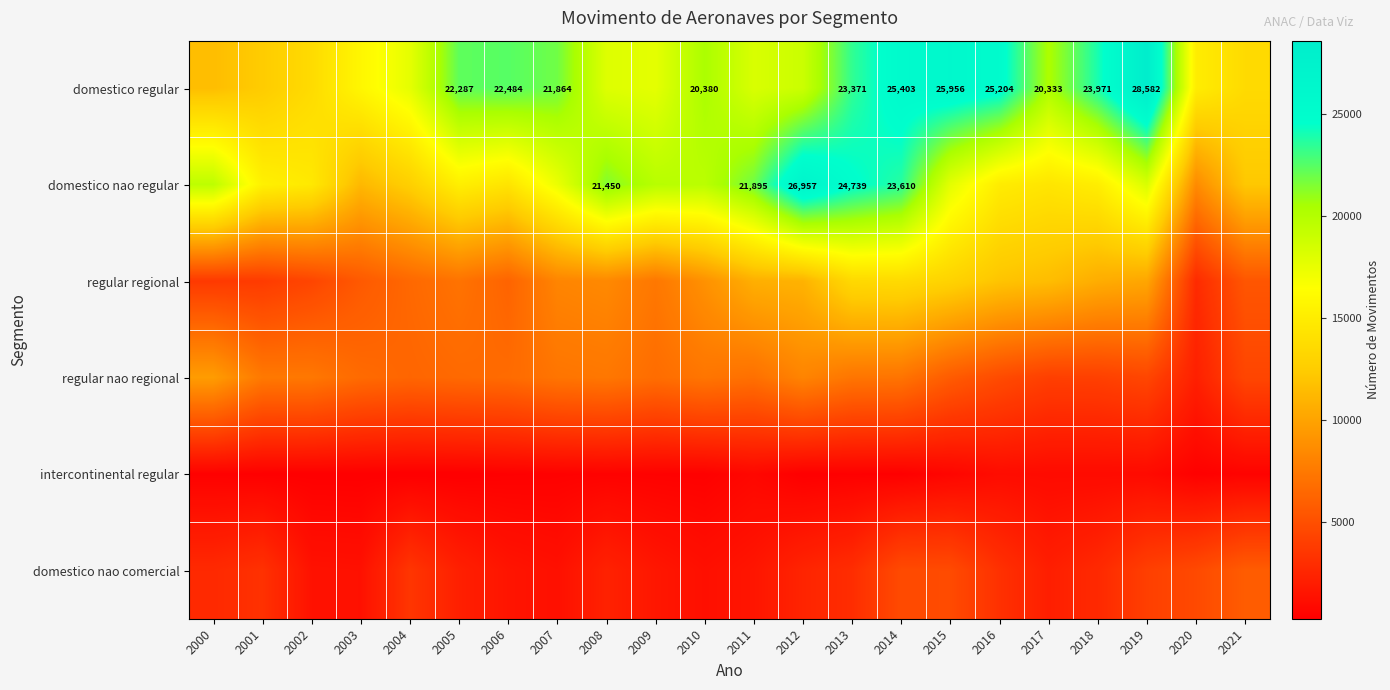

What is the total value across all series at 2016?

61169